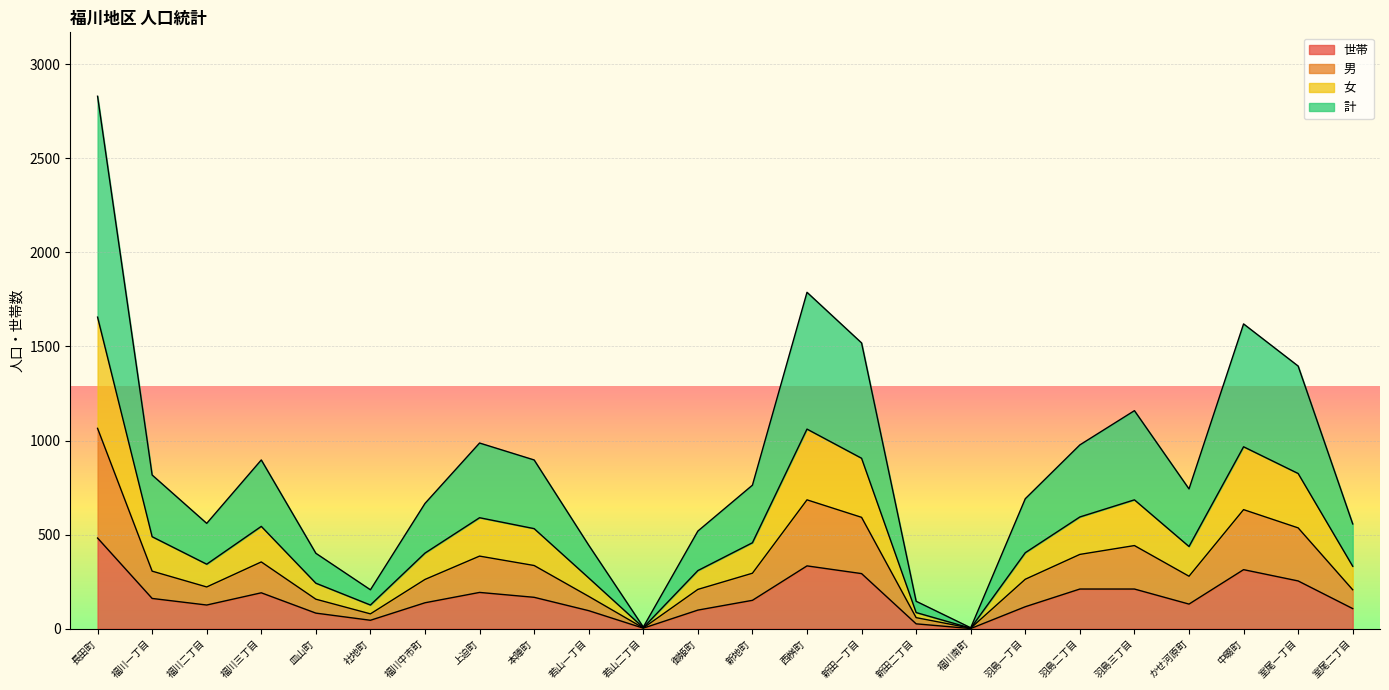

What are all the series names shown in the legend?

世帯, 男, 女, 計